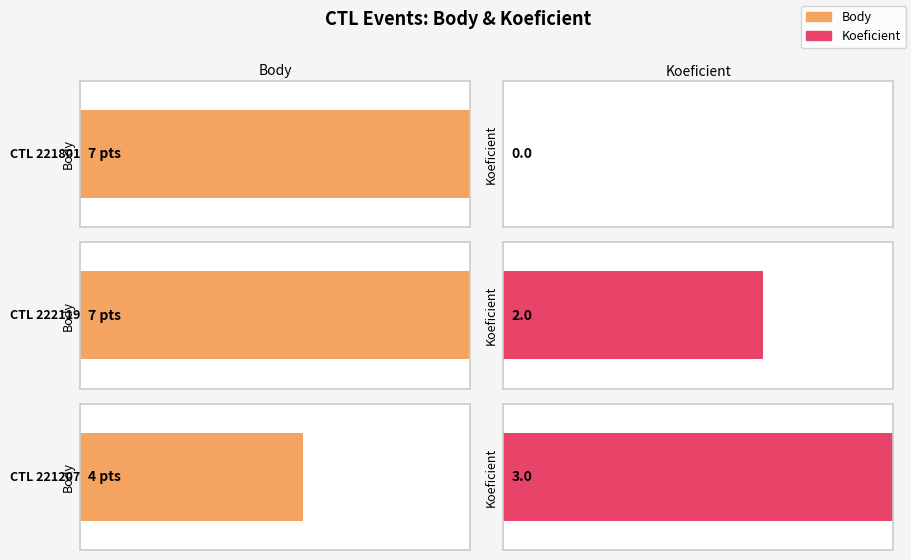

Between 221801 and 221207, which series saw the biggest shift?

Body